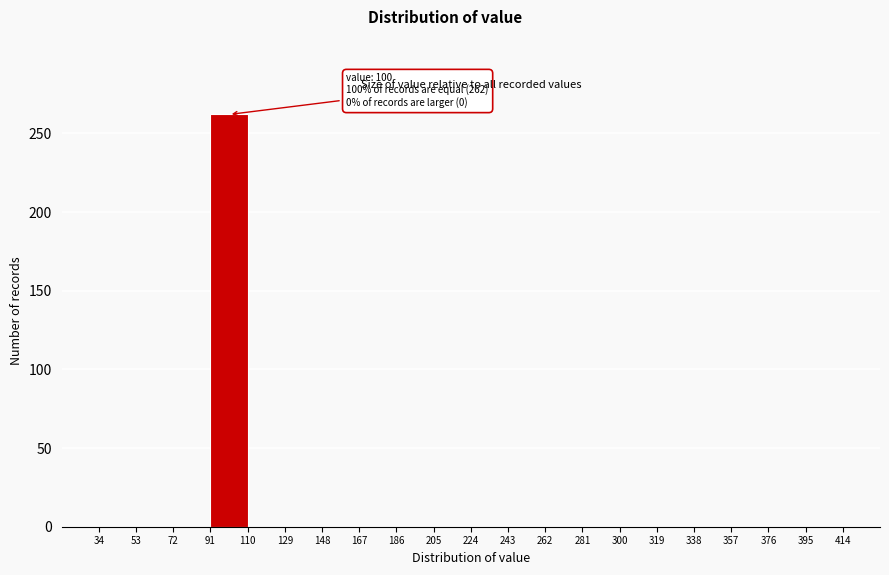

Which range on the x-axis has the tallest bar?

91 to 110